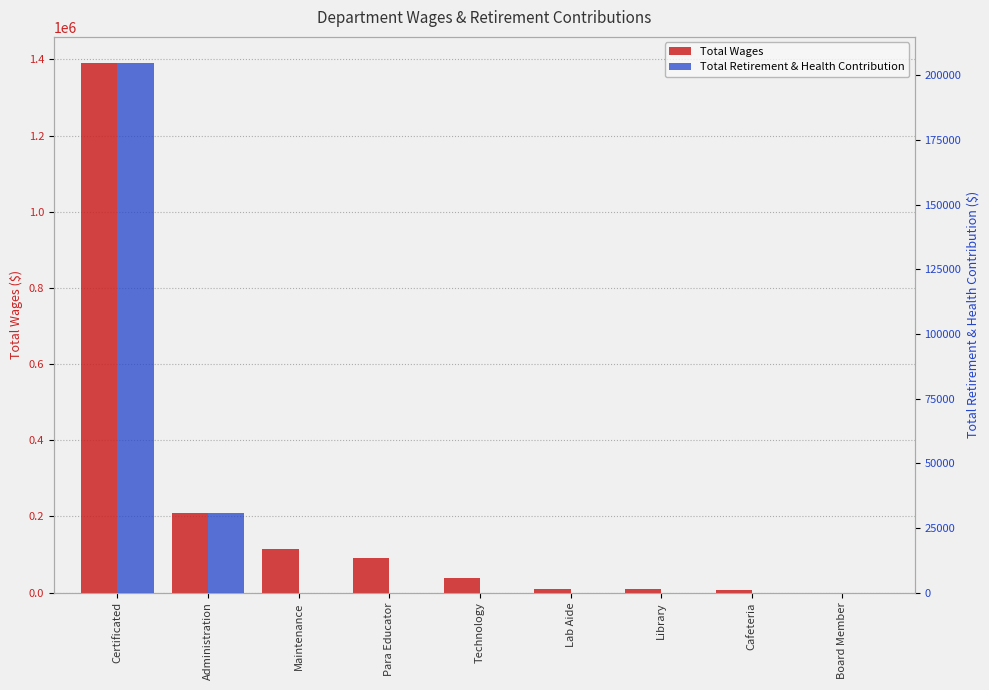

Reading right to left, extract all data points from this chart.

Total Wages: 0	7643	8475	9338	37761	91617	114475	208950	1389658
Total Retirement & Health Contribution: 0	0	0	0	0	0	0	30696	204640